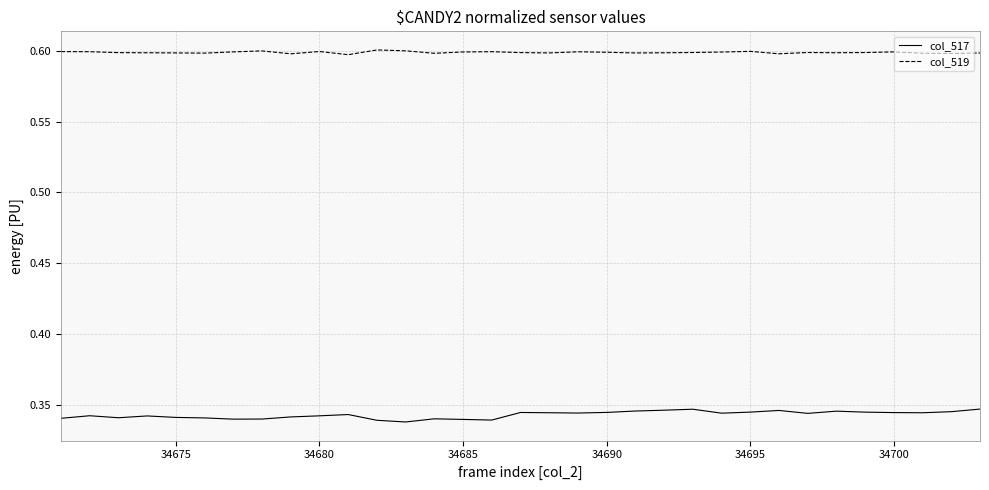

Rank the series by their average value, from lowest to highest.

col_517, col_519